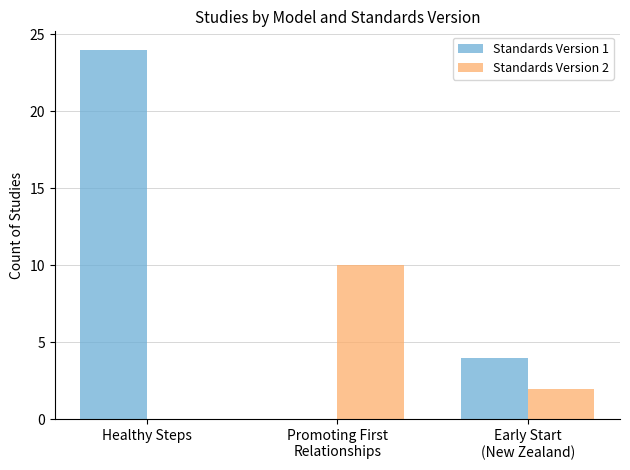

Reading right to left, what are all the values shown in this chart?

Standards Version 1: 4	0	24
Standards Version 2: 2	10	0